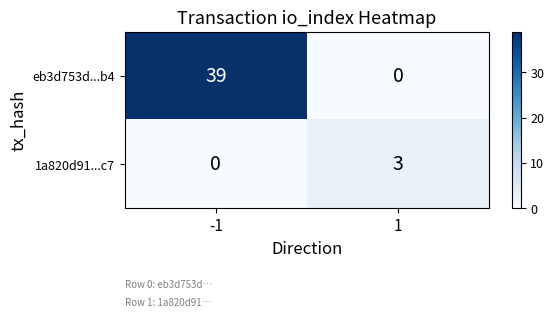

Reading right to left, list all the values displayed in this chart.

eb3d753d...b4: 1=0	-1=39
1a820d91...c7: 1=3	-1=0